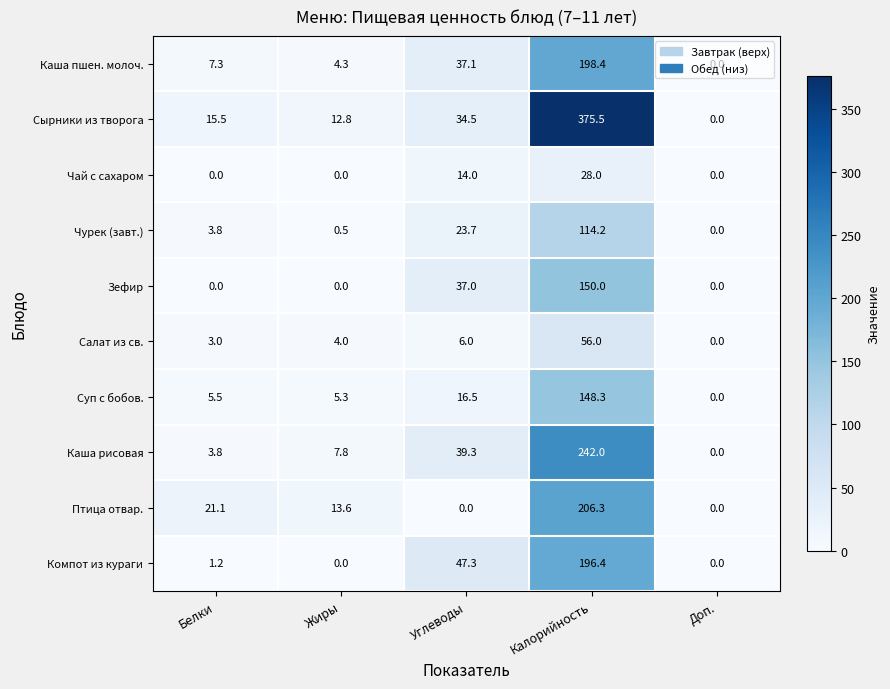

Which series changed the most between Углеводы and Доп.?

Компот из кураги